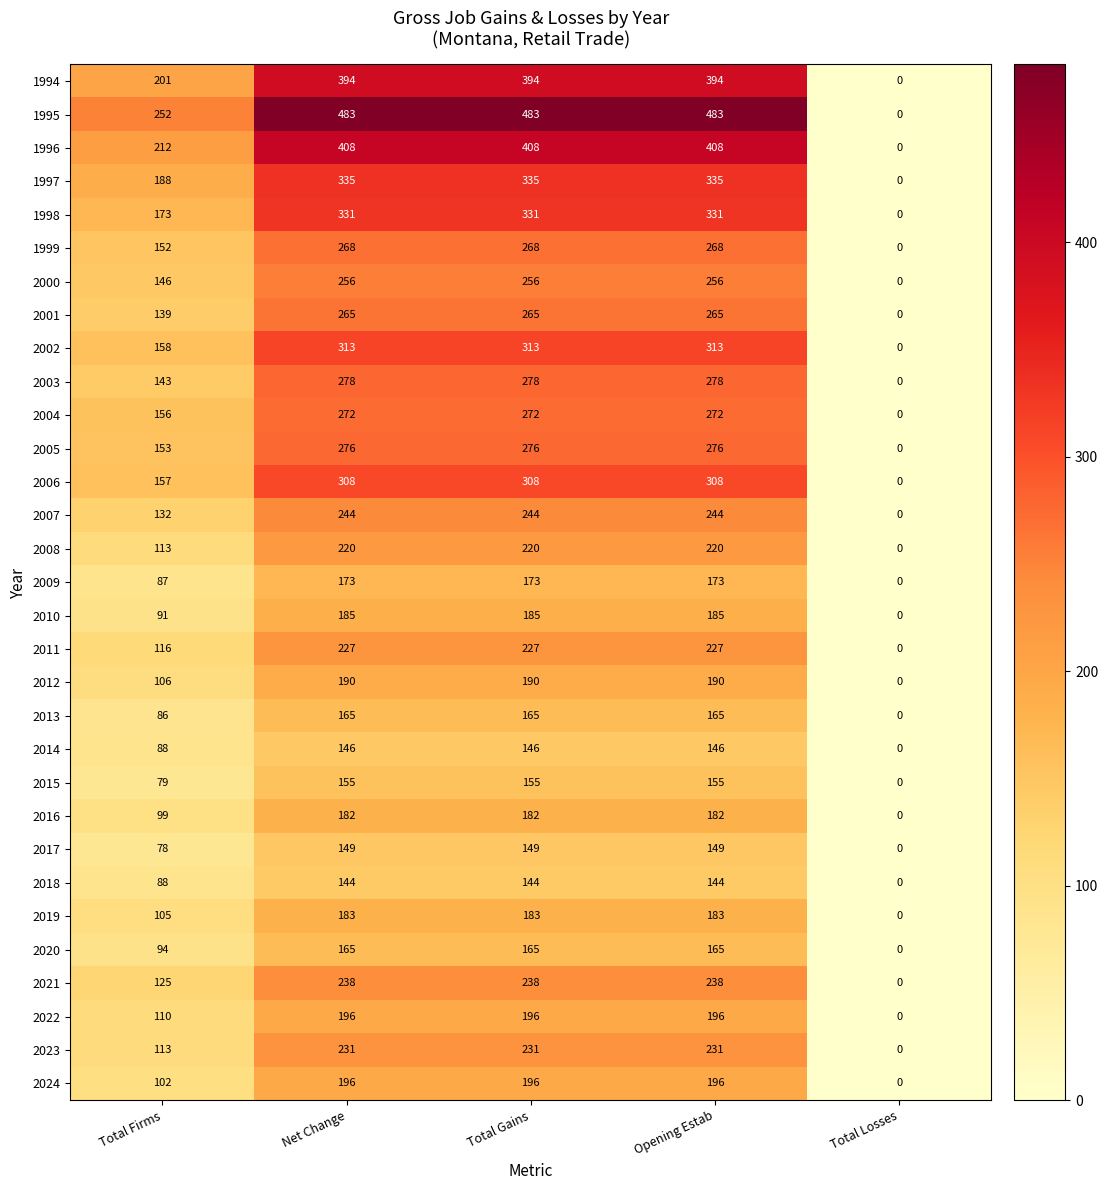

Is the value of 2005 at Total Losses greater than the value of 2001 at Total Gains?

No